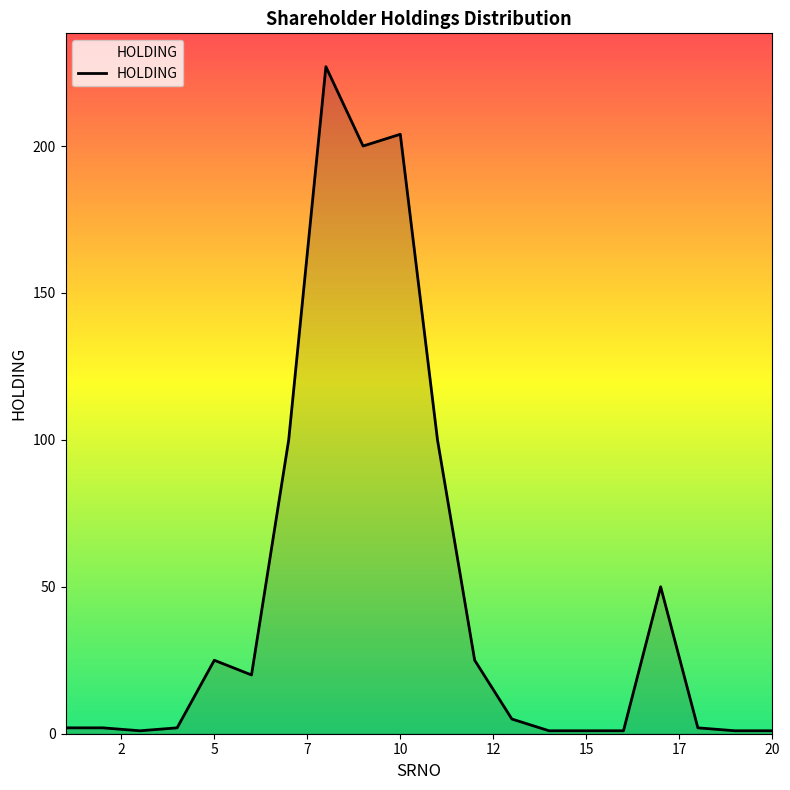

What is the difference between the maximum and minimum values?

226